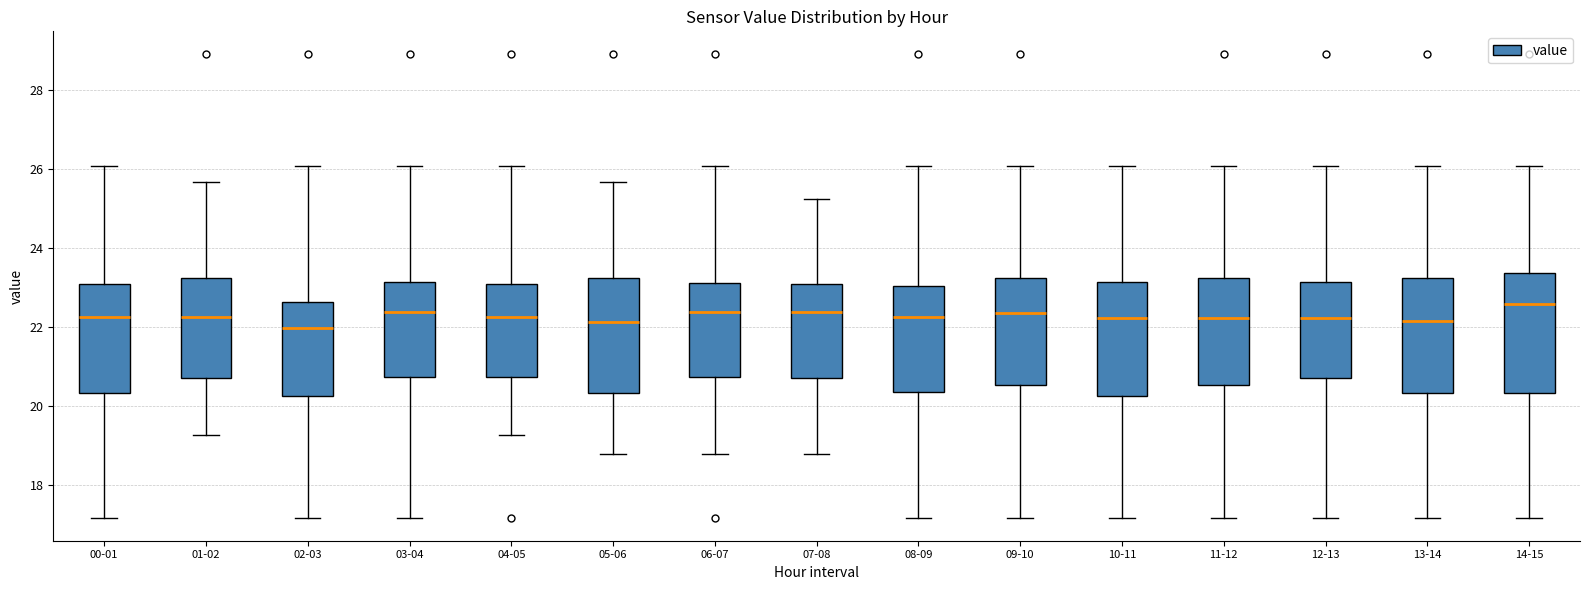

Reading left to right, transcribe this box plot: for each box, give where its median line is, the range the box spans, and where its two whiskers end, as read against the y-axis. The values are not printed on the chart, so give them approximately, as read against the axis.

00-01: median 22.2, box 20.4 to 23.0, whiskers 17.2 to 26.0
01-02: median 22.2, box 20.8 to 23.2, whiskers 19.2 to 25.6
02-03: median 22.0, box 20.2 to 22.6, whiskers 17.2 to 26.0
03-04: median 22.4, box 20.8 to 23.2, whiskers 17.2 to 26.0
04-05: median 22.2, box 20.8 to 23.0, whiskers 19.2 to 26.0
05-06: median 22.2, box 20.4 to 23.2, whiskers 18.8 to 25.6
06-07: median 22.4, box 20.8 to 23.2, whiskers 18.8 to 26.0
07-08: median 22.4, box 20.8 to 23.0, whiskers 18.8 to 25.2
08-09: median 22.2, box 20.4 to 23.0, whiskers 17.2 to 26.0
09-10: median 22.4, box 20.6 to 23.2, whiskers 17.2 to 26.0
10-11: median 22.2, box 20.2 to 23.2, whiskers 17.2 to 26.0
11-12: median 22.2, box 20.6 to 23.2, whiskers 17.2 to 26.0
12-13: median 22.2, box 20.8 to 23.2, whiskers 17.2 to 26.0
13-14: median 22.2, box 20.4 to 23.2, whiskers 17.2 to 26.0
14-15: median 22.6, box 20.4 to 23.4, whiskers 17.2 to 26.0